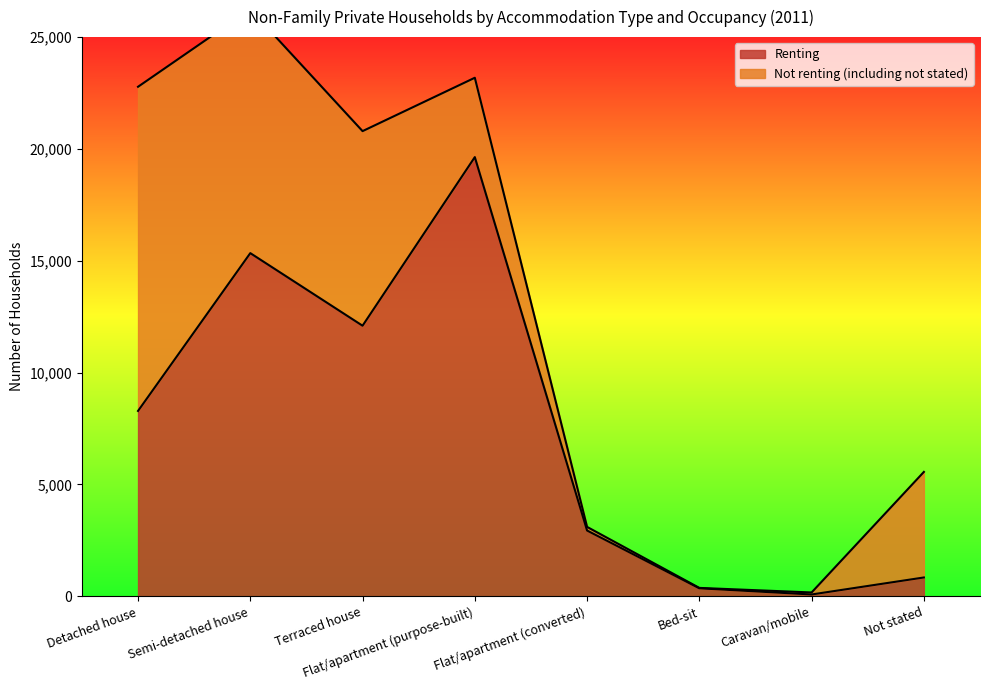

True or false: the data shows 3954 at Semi-detached house.

False